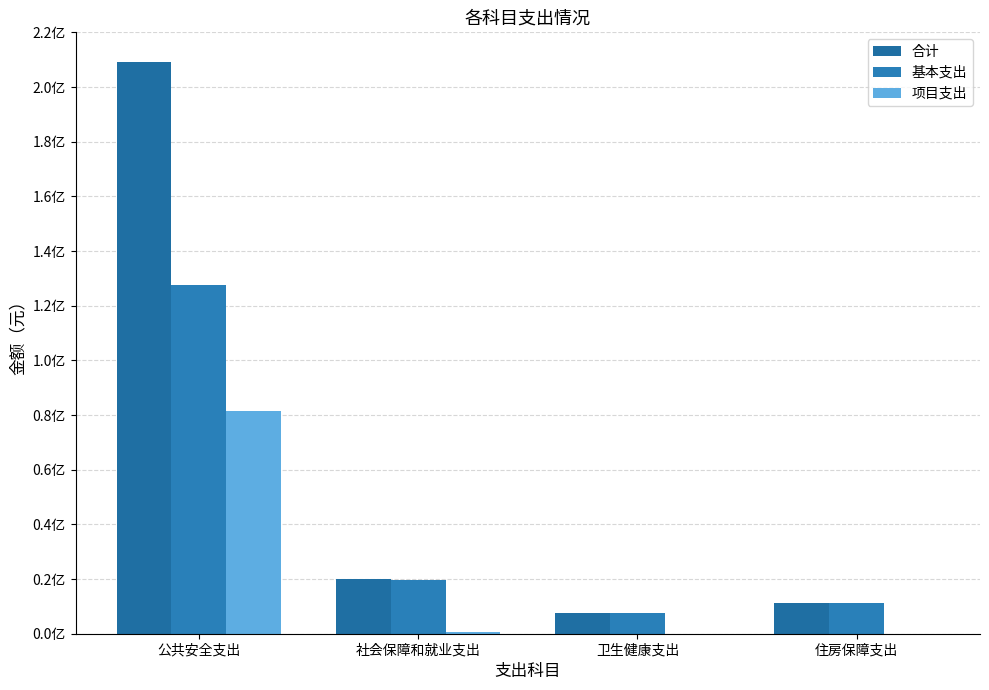

What is the label of the 3rd bar from the left?

卫生健康支出